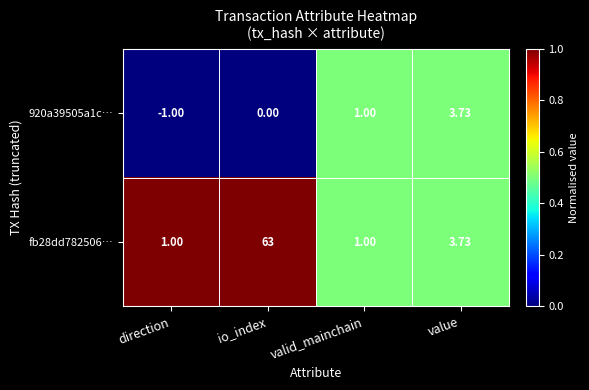

What is the total value across all series at value?

7.5